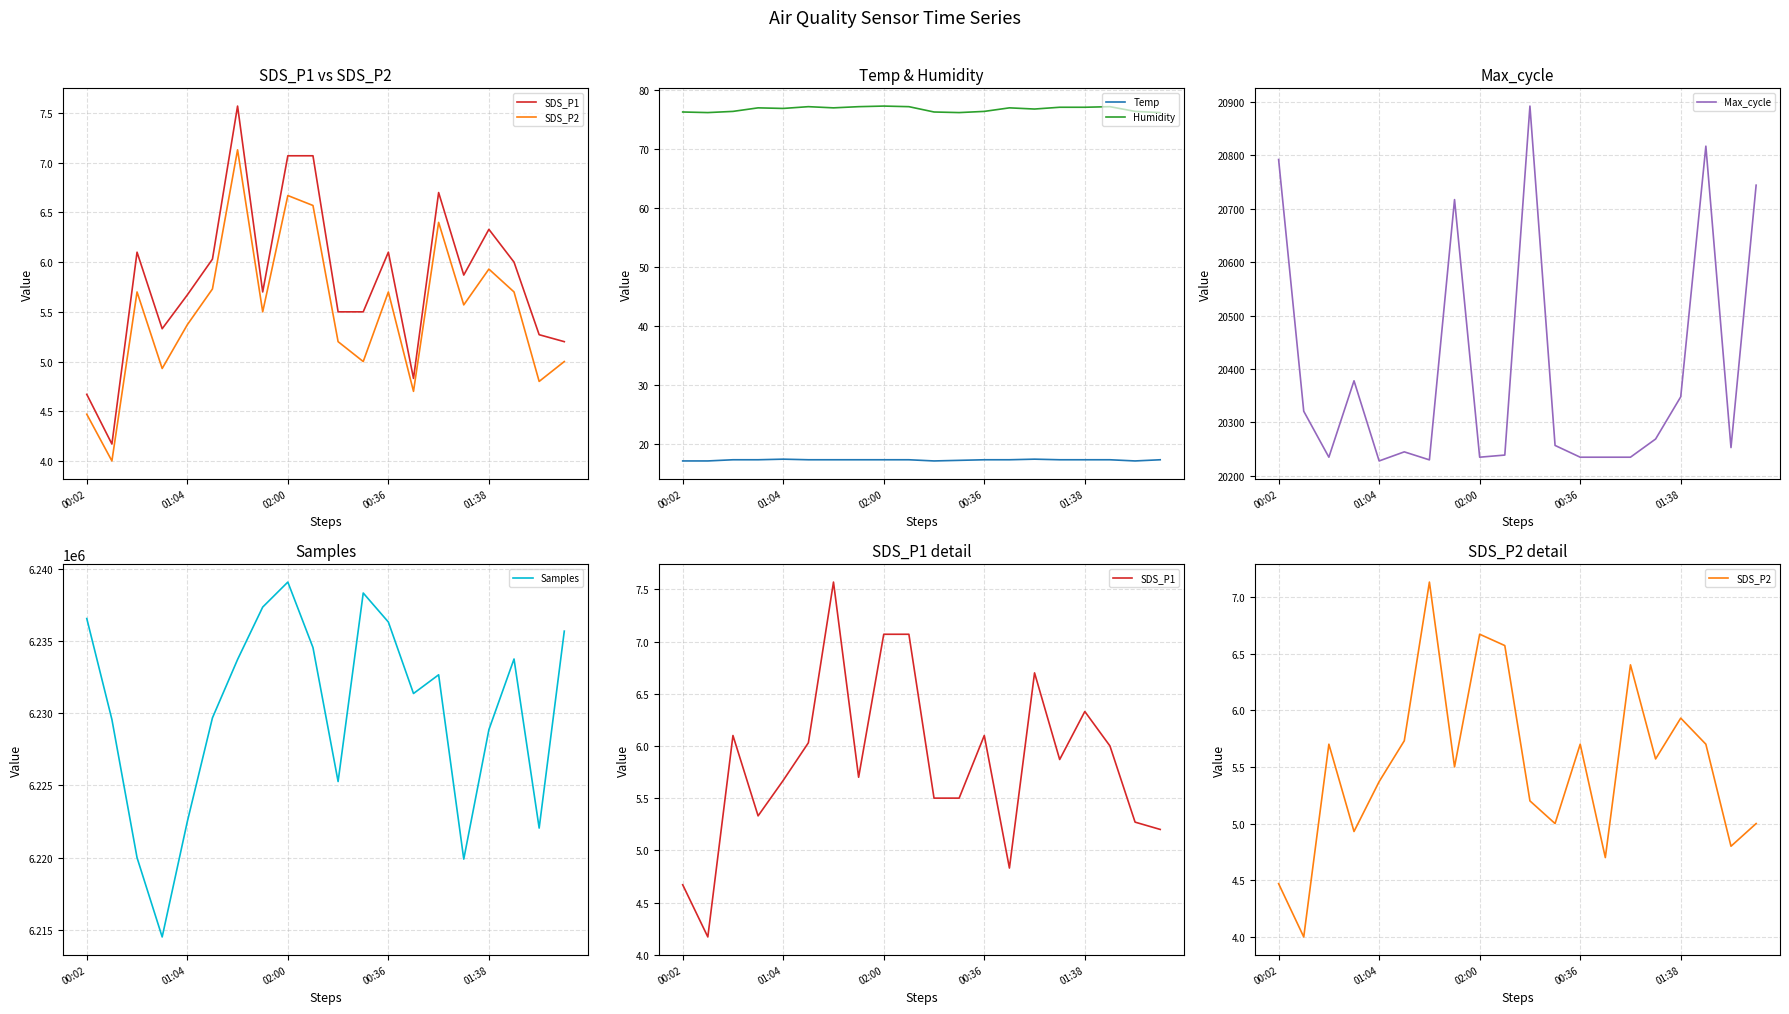

True or false: Humidity and Temp intersect in this chart.

False